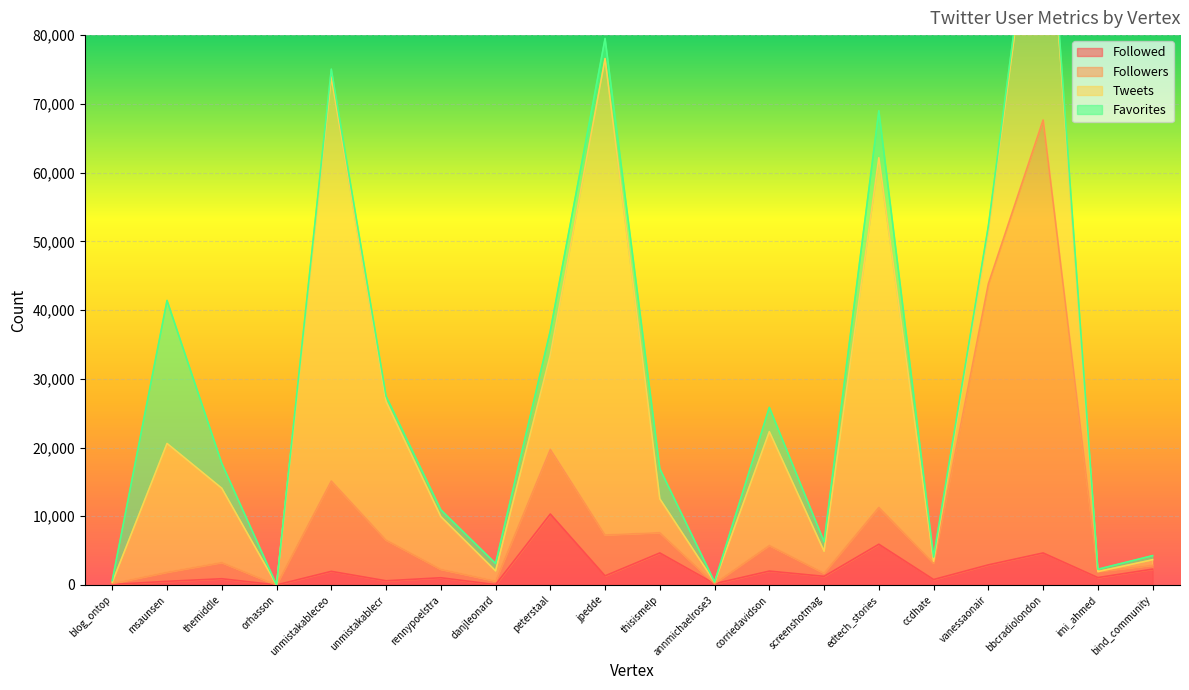

What is the value of the Followed point at the 20th from the left?

2305